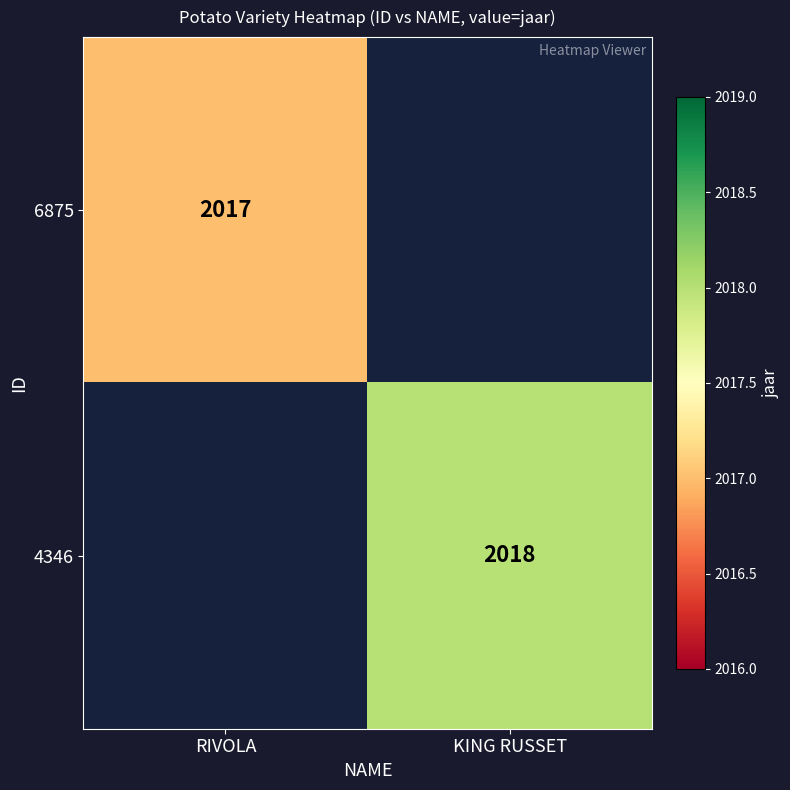

Is the value of 6875 at RIVOLA greater than the value of 4346 at KING RUSSET?

No